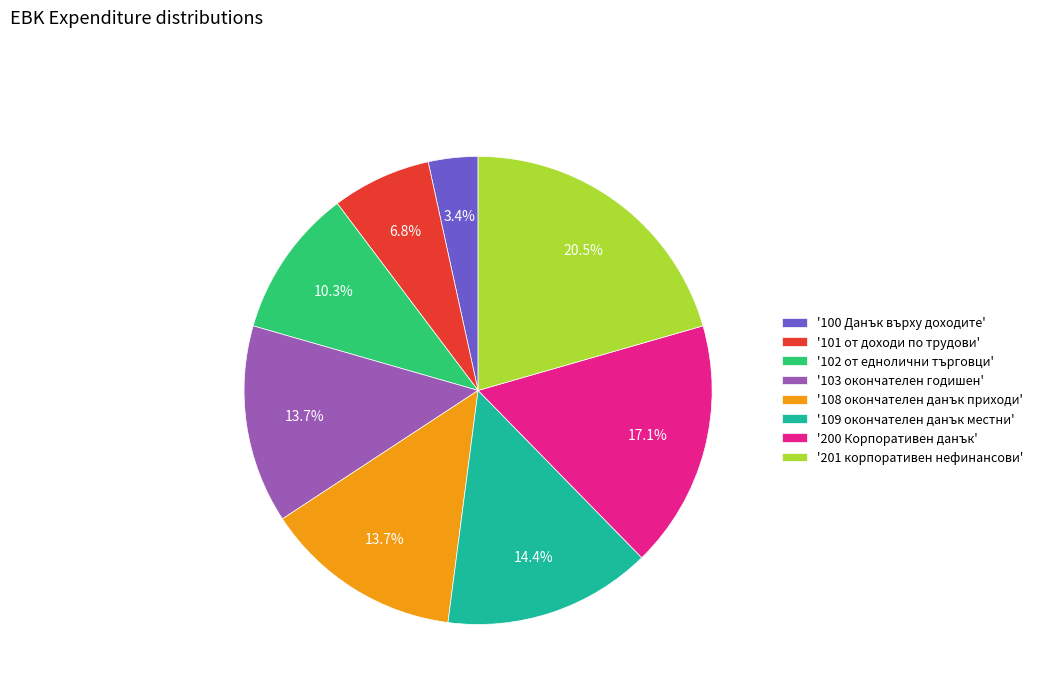

How many segments does this pie chart have?

8